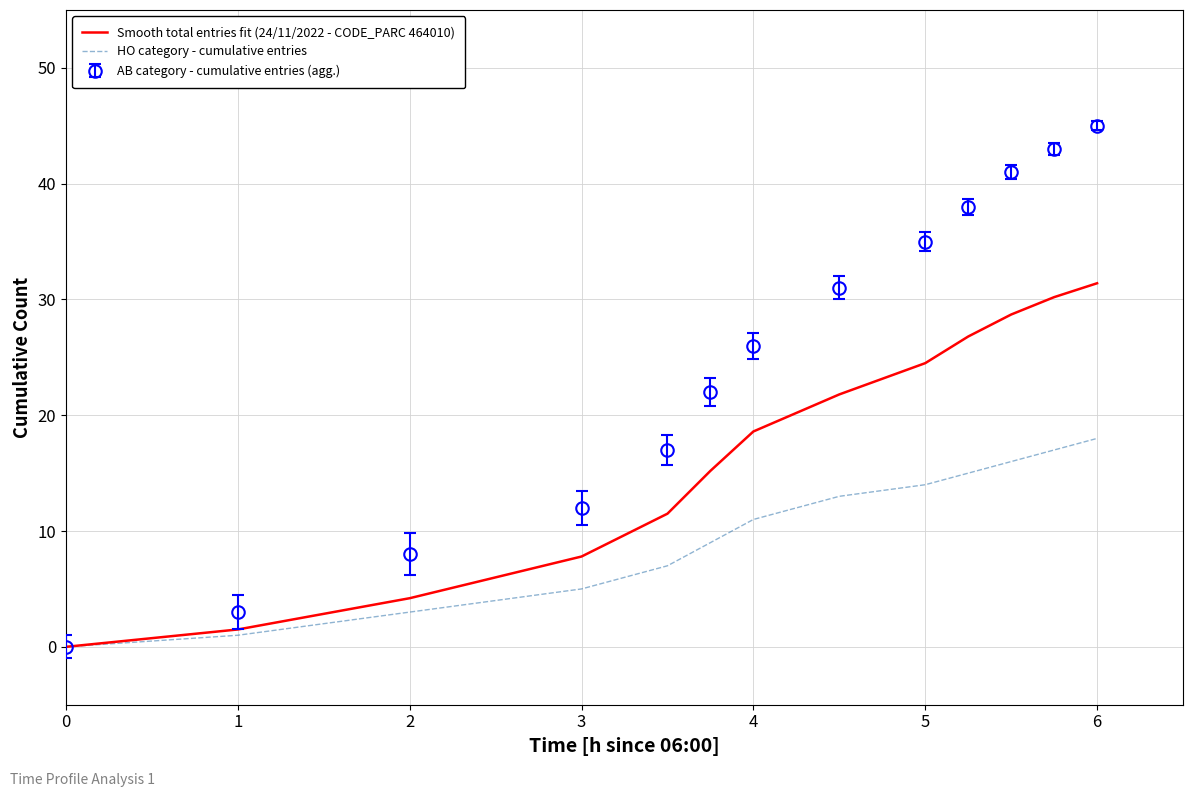

Rank the series by their maximum value, from highest to lowest.

AB category - cumulative entries (agg.), Smooth total entries fit (24/11/2022 - CODE_PARC 464010), HO category - cumulative entries